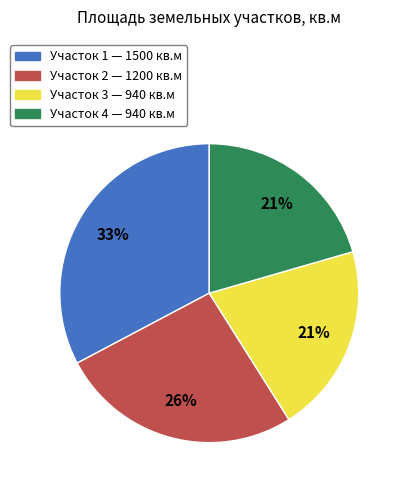

To the nearest percent, what is the difference between the largest and smallest slice percentages?

12%